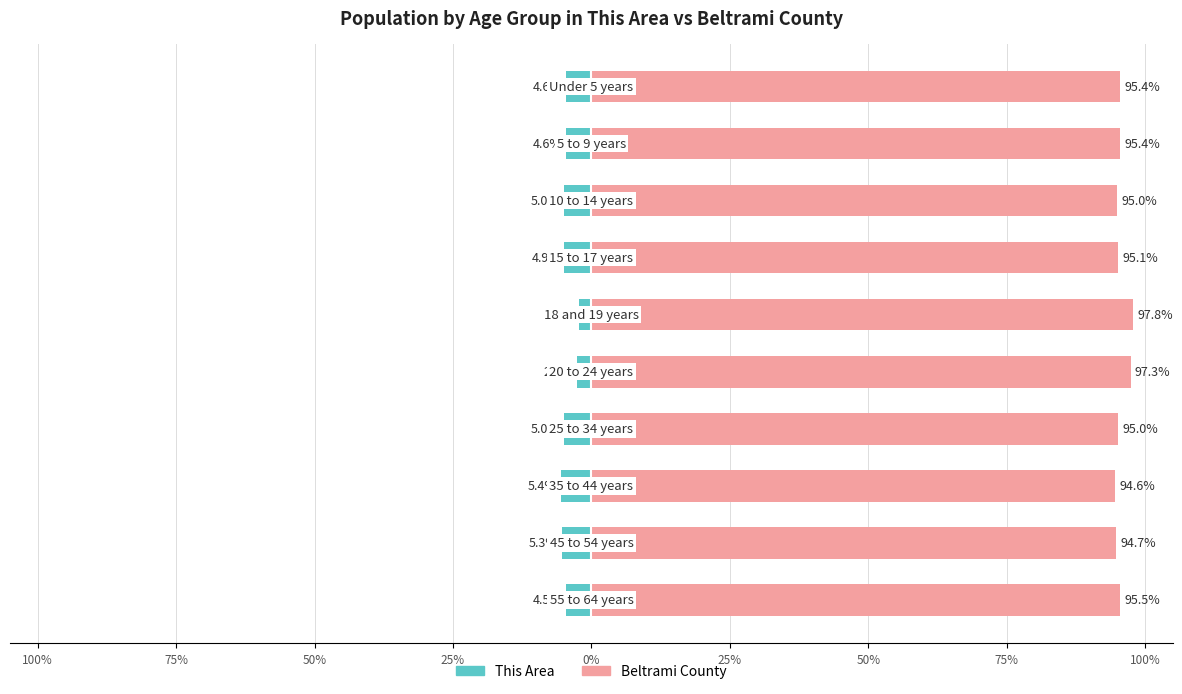

At 0%, list the series in order from smallest to largest.

This Area, Beltrami County